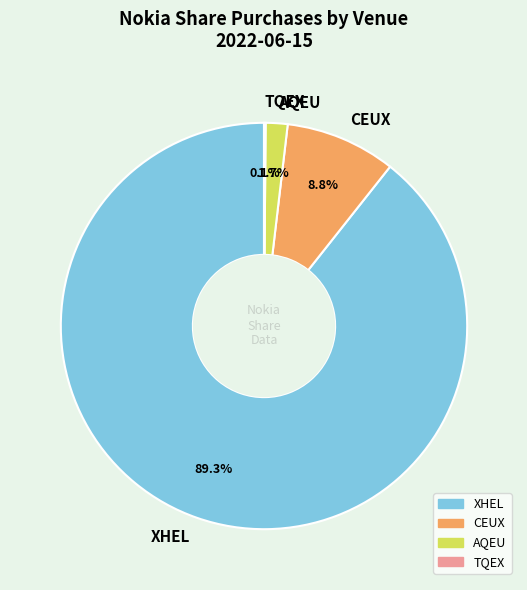

Which category accounts for the majority?

XHEL